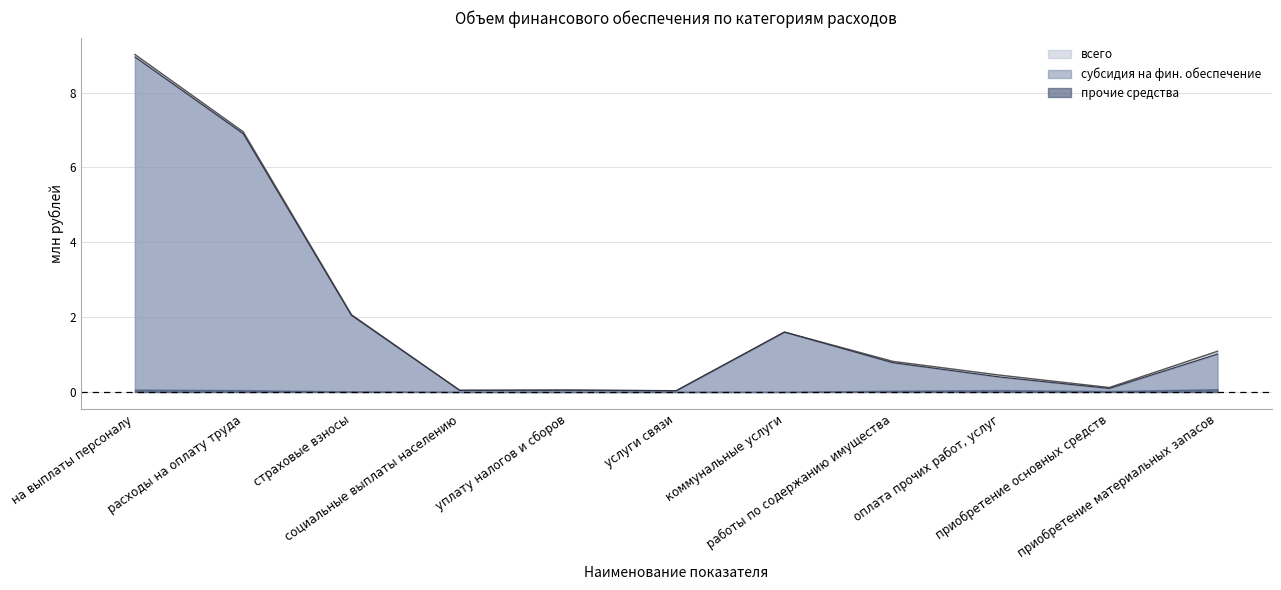

Which has a higher value, расходы на оплату труда or работы по содержанию имущества?

расходы на оплату труда